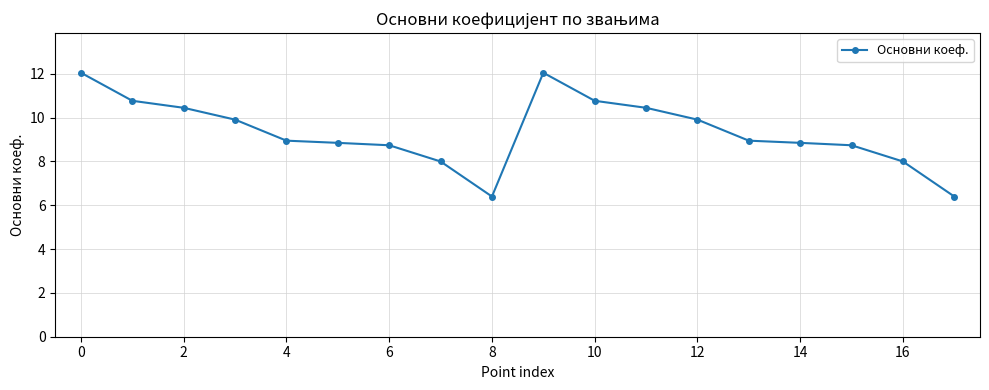

True or false: the data has more than 0 interior local peaks.

True